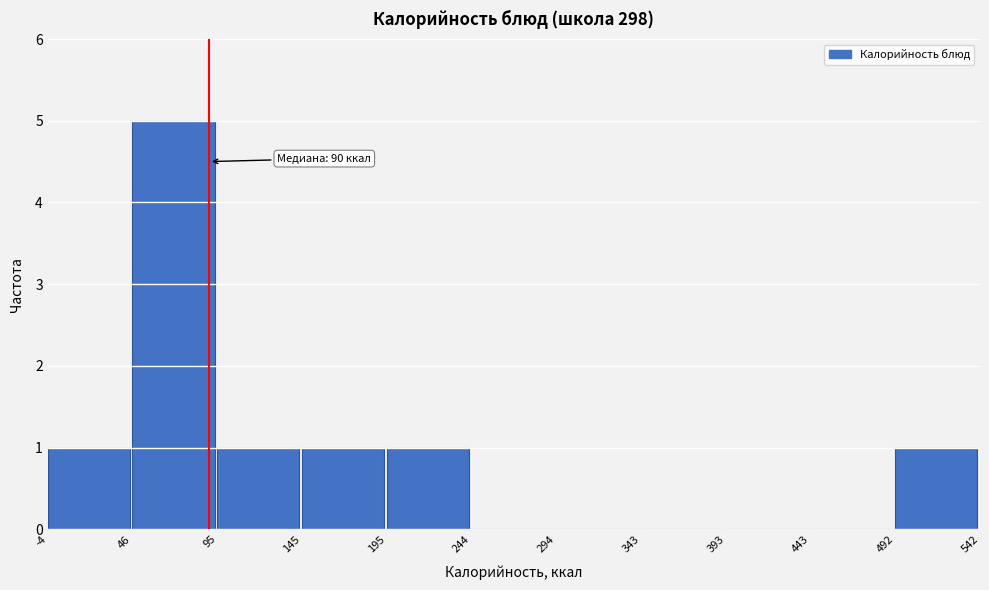

Over which range of the x-axis is the bar tallest?

46 to 95